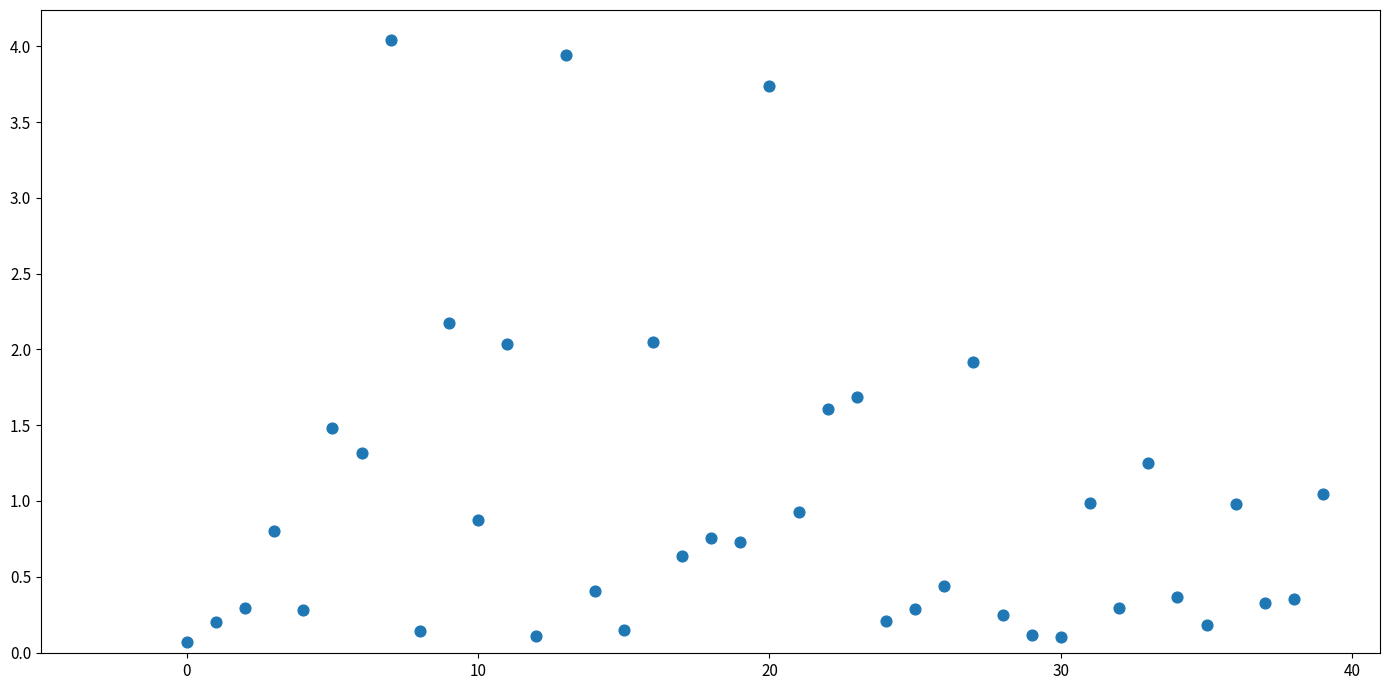

What is the range of Y values (max minus min)?

4.0